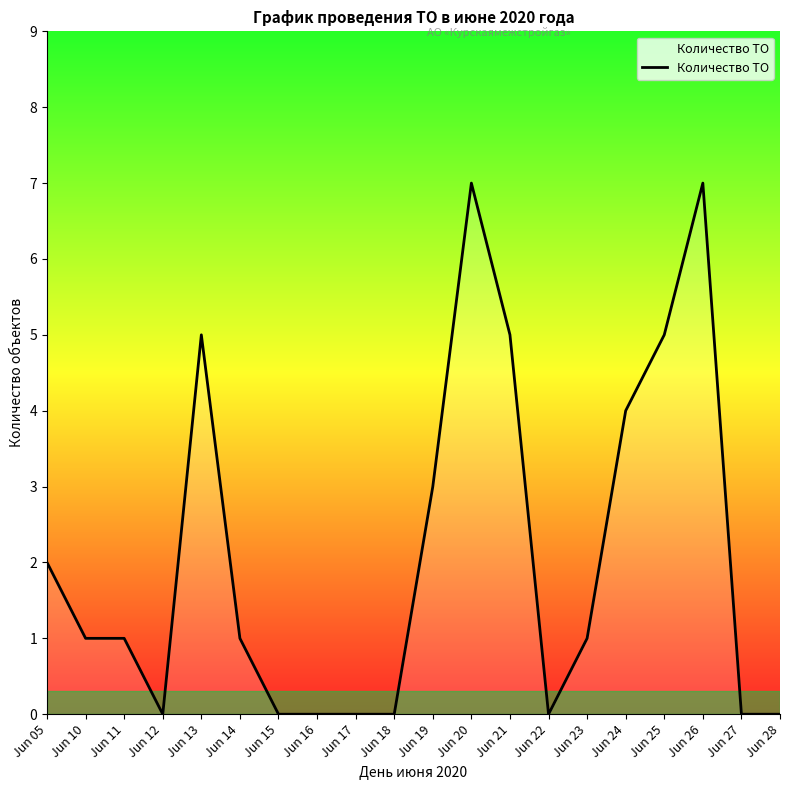

True or false: the data shows 1 at Jun 19.

False